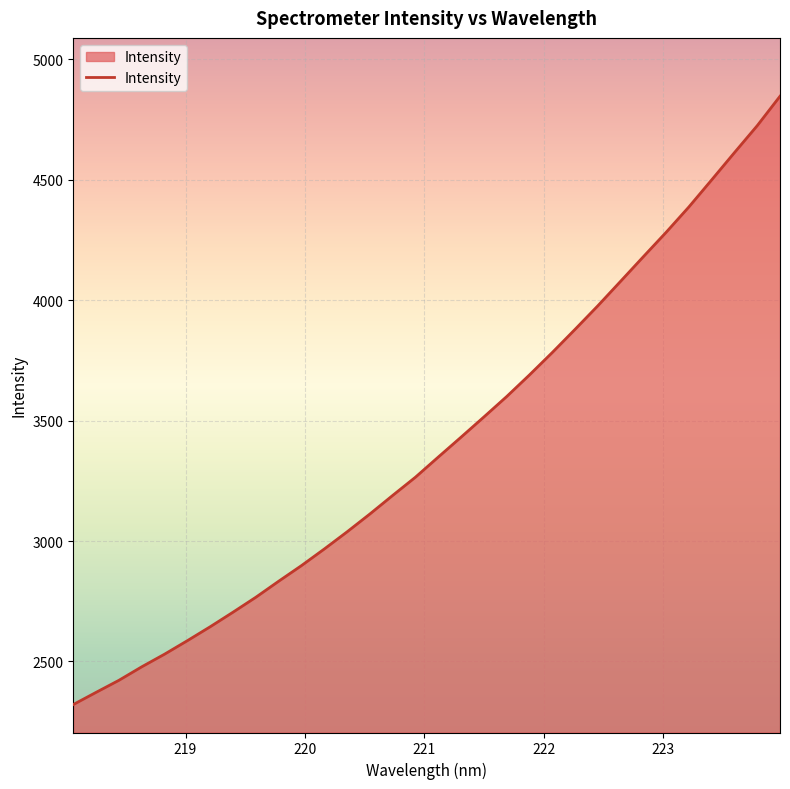

What is the difference between the maximum and minimum values?

2525.8